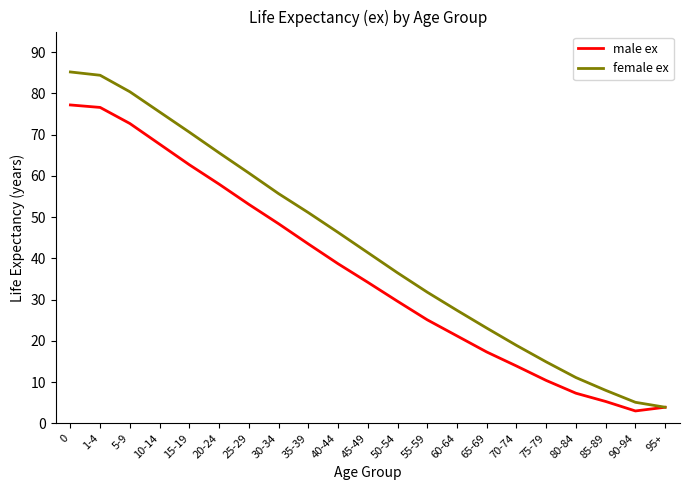

What is the difference between the maximum and minimum values in the female ex series?

81.3